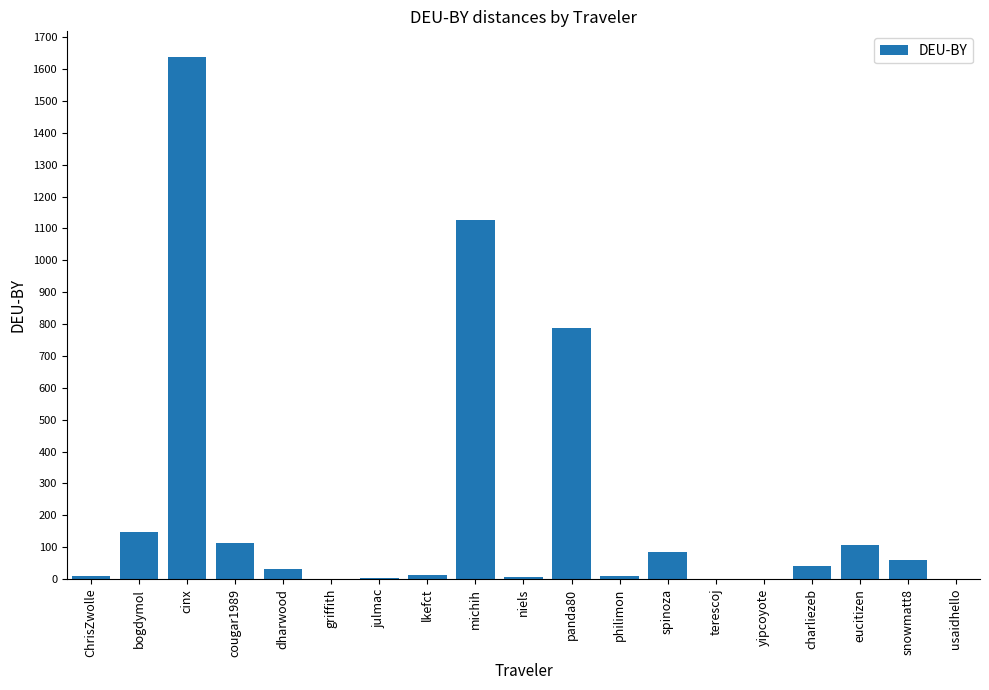

Between griffith and cinx, which is larger?

cinx